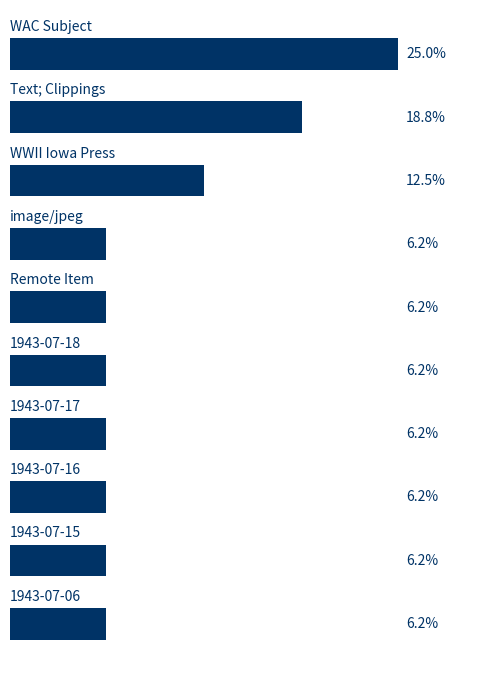

Which category has the lowest value across all series?

15